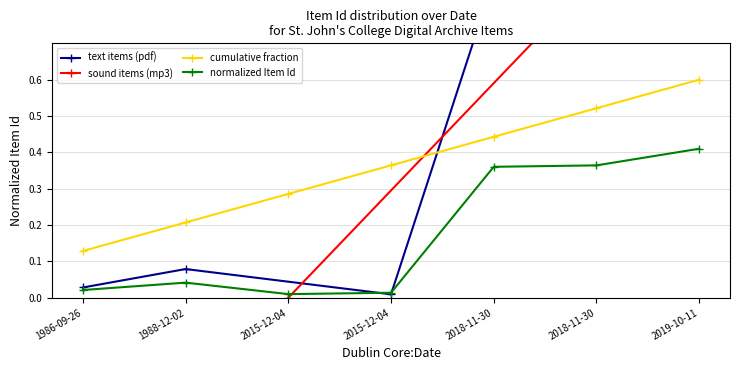

Between 2015-12-04 and 2019-10-11, which is larger?

2019-10-11